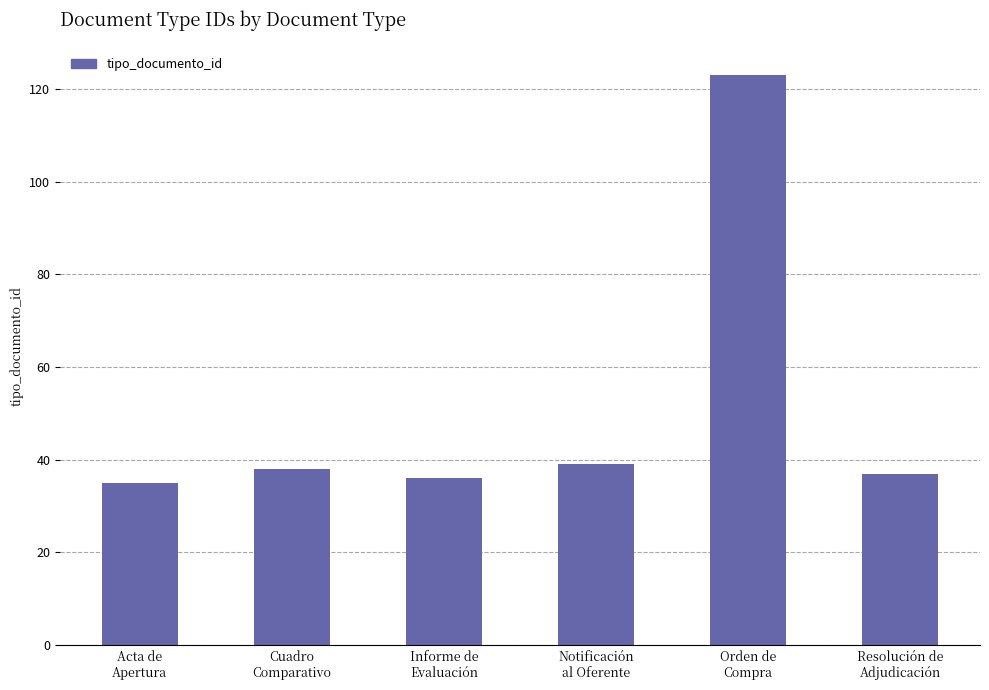

Reading left to right, transcribe all the data shown in this chart.

Acta de
Apertura=35	Cuadro
Comparativo=38	Informe de
Evaluación=36	Notificación
al Oferente=39	Orden de
Compra=123	Resolución de
Adjudicación=37